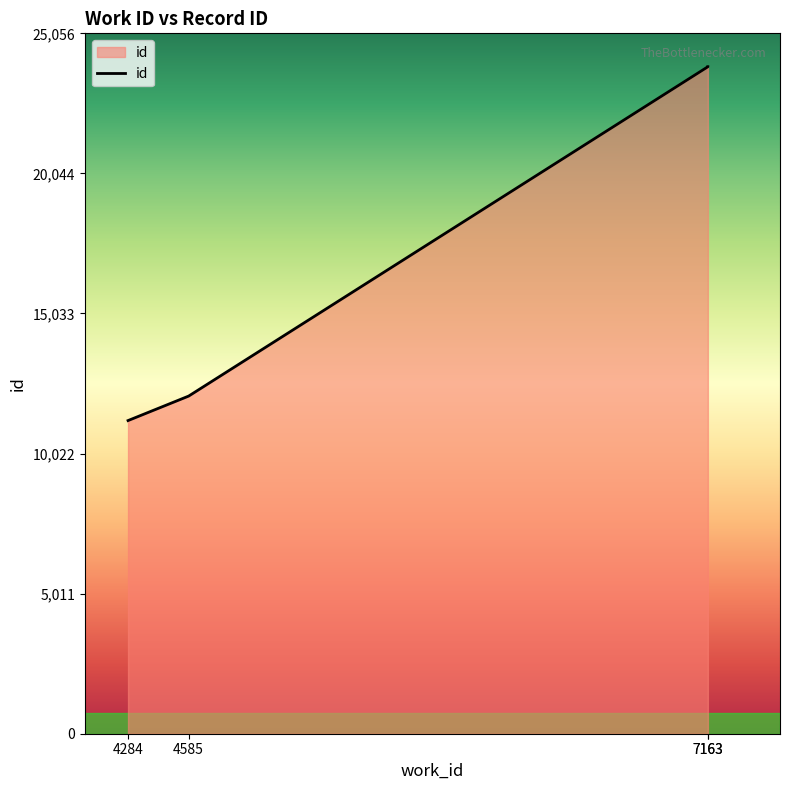

What is the ratio of the value at 4585 to the value at 7163?

0.5